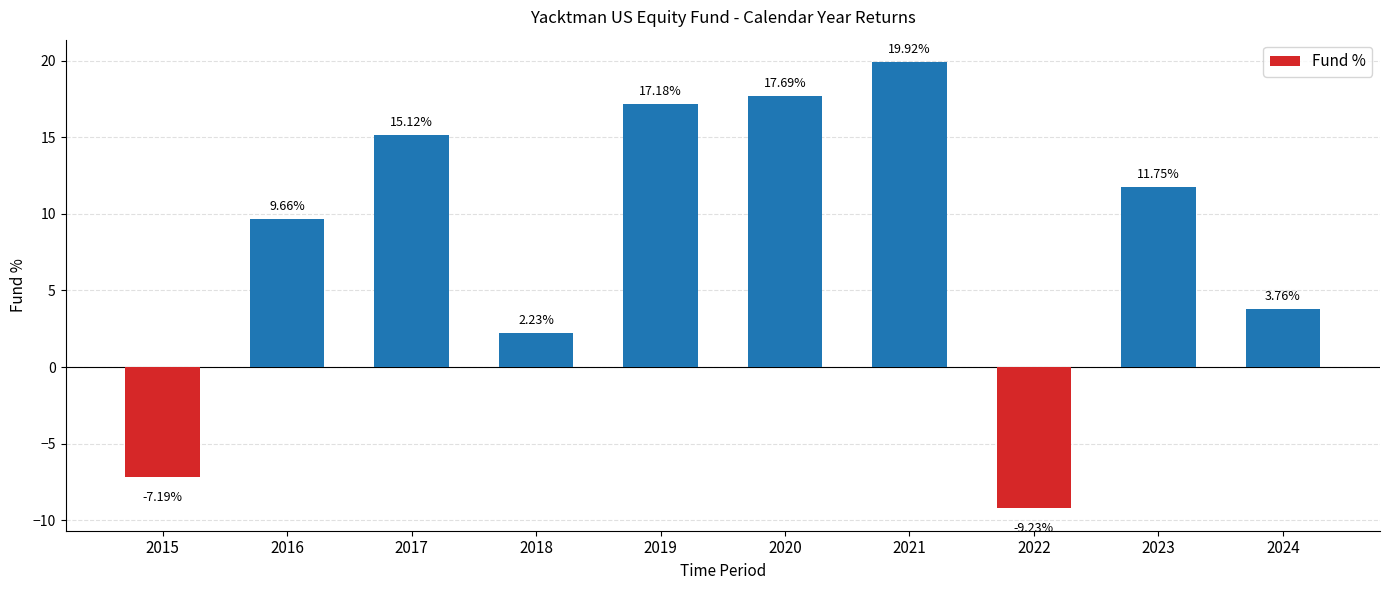

At which label is the value closest to 5?

2024